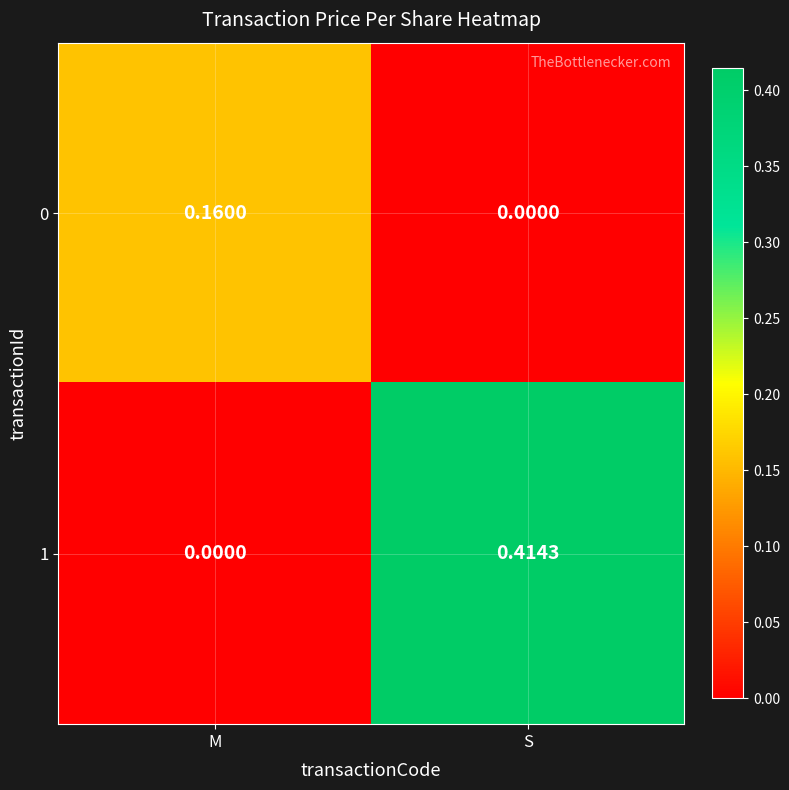

At which category is the sum across all series the highest?

S